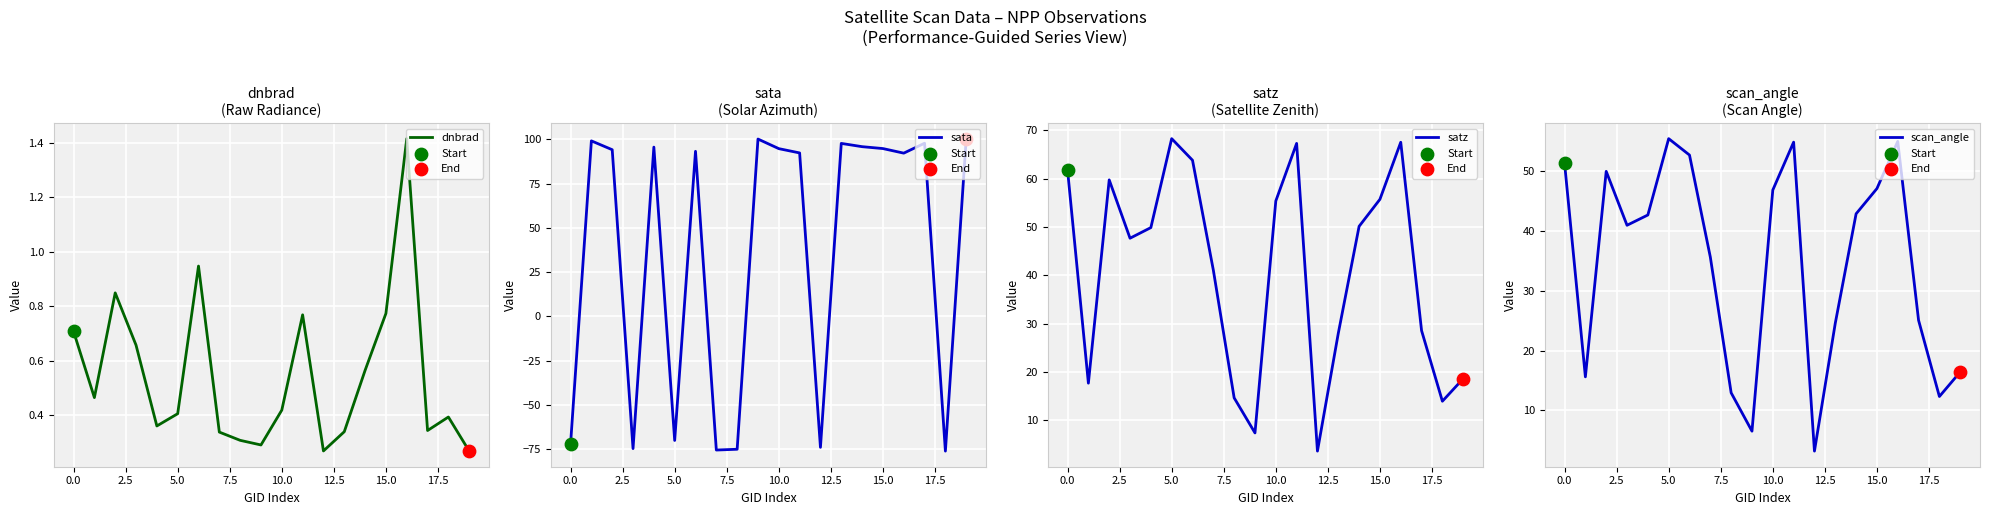

At which category is the sum across all series the highest?

16